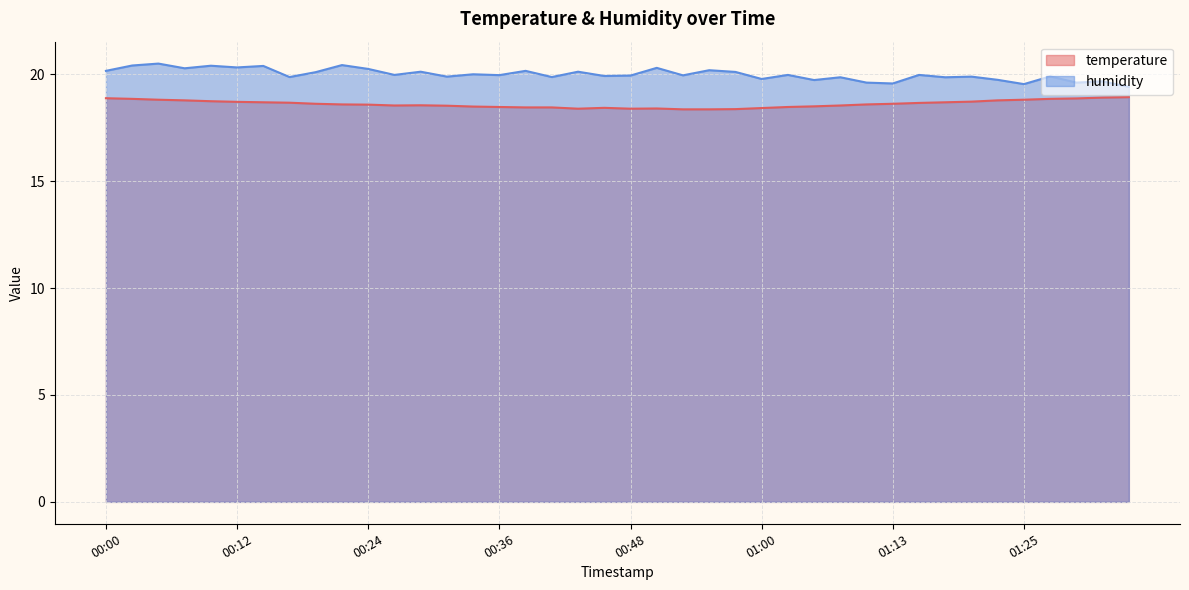

The value of temperature at 00:51 is 26.9. True or false?

False